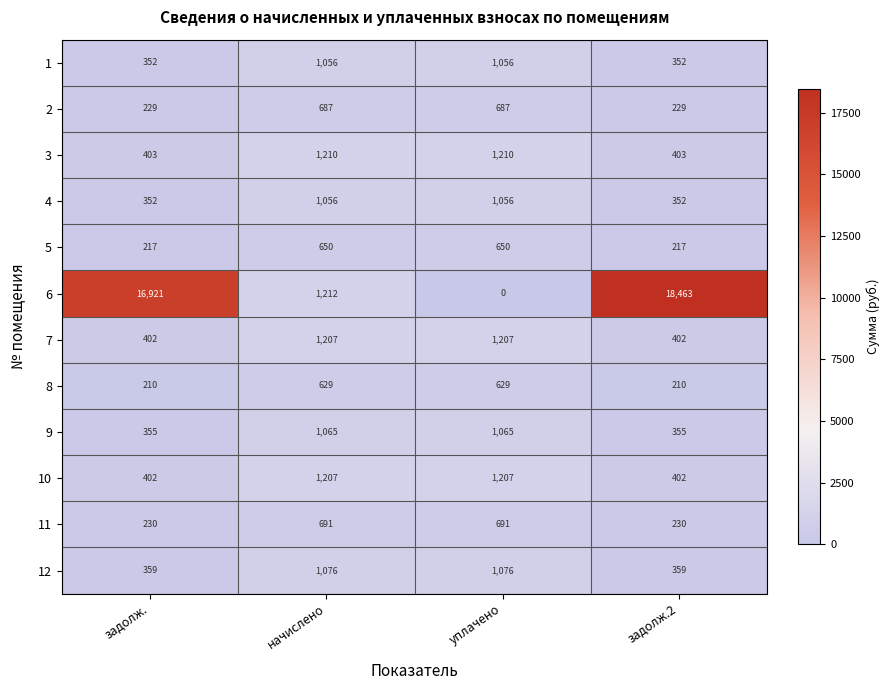

What value does the 1 series have at задолж.?

352